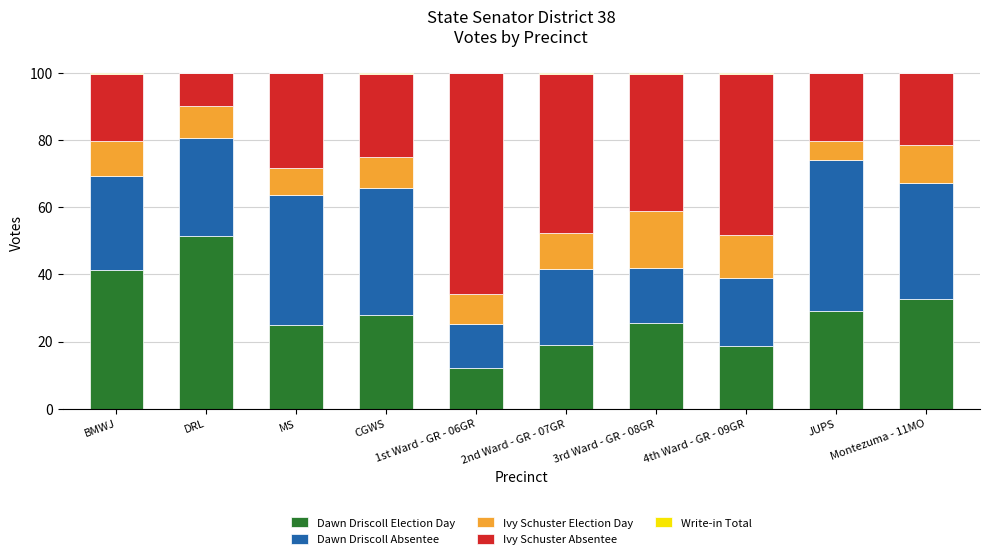

What is the highest value of the Dawn Driscoll Election Day series?

51.4